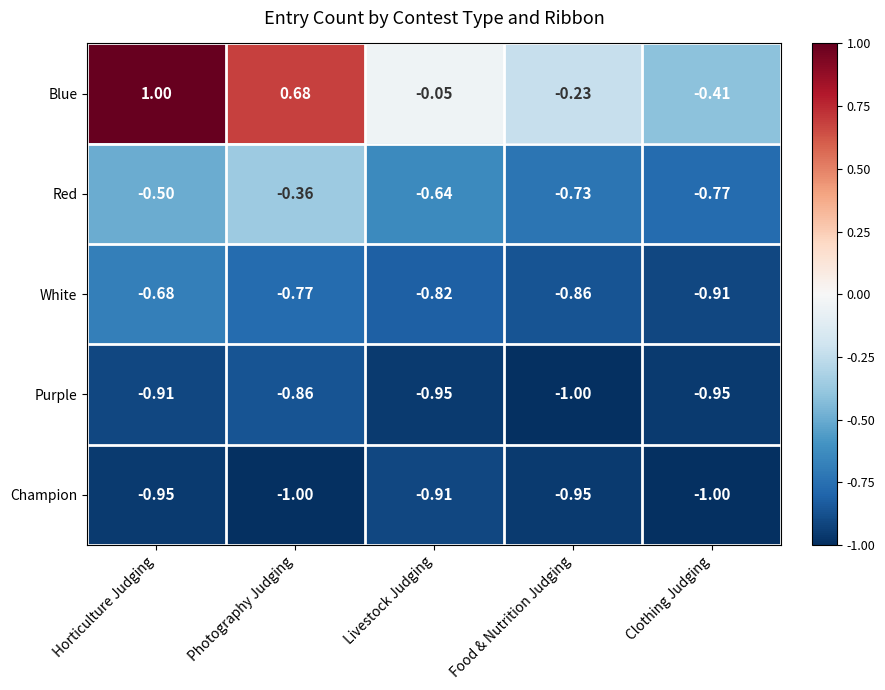

At how many categories does at least one series exceed 0?

2